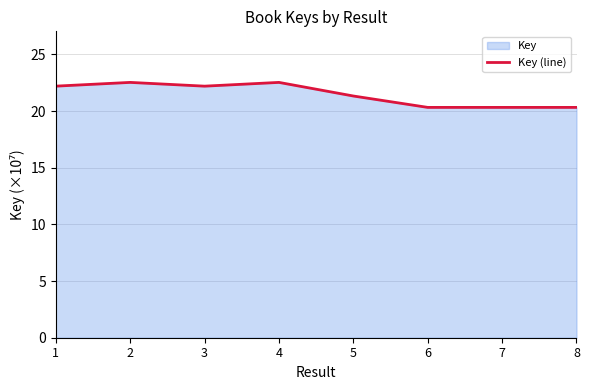

The chart shows a value of 20.3 at 7. True or false?

True